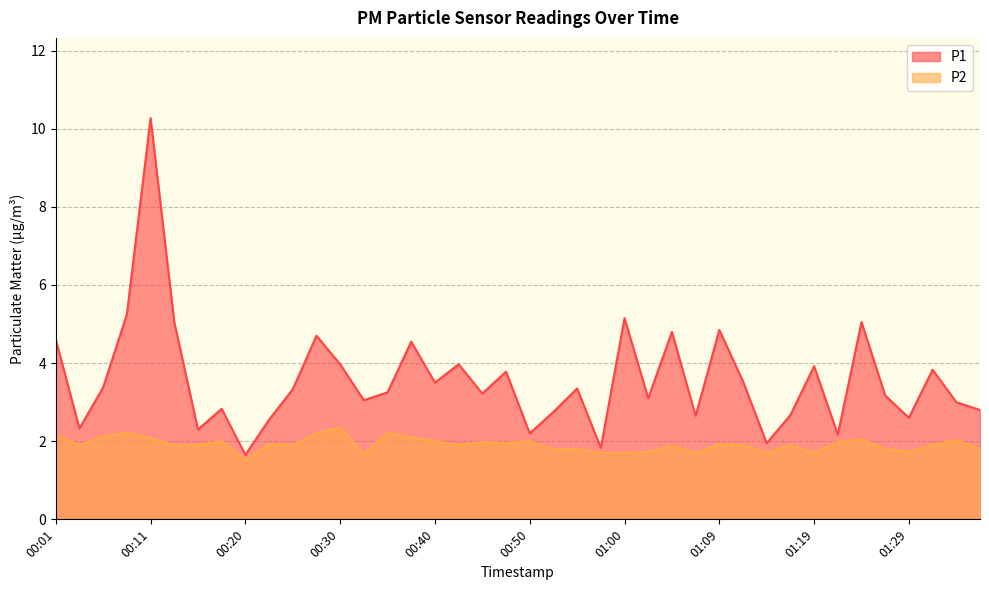

How many values in the P1 series are below 3?

14